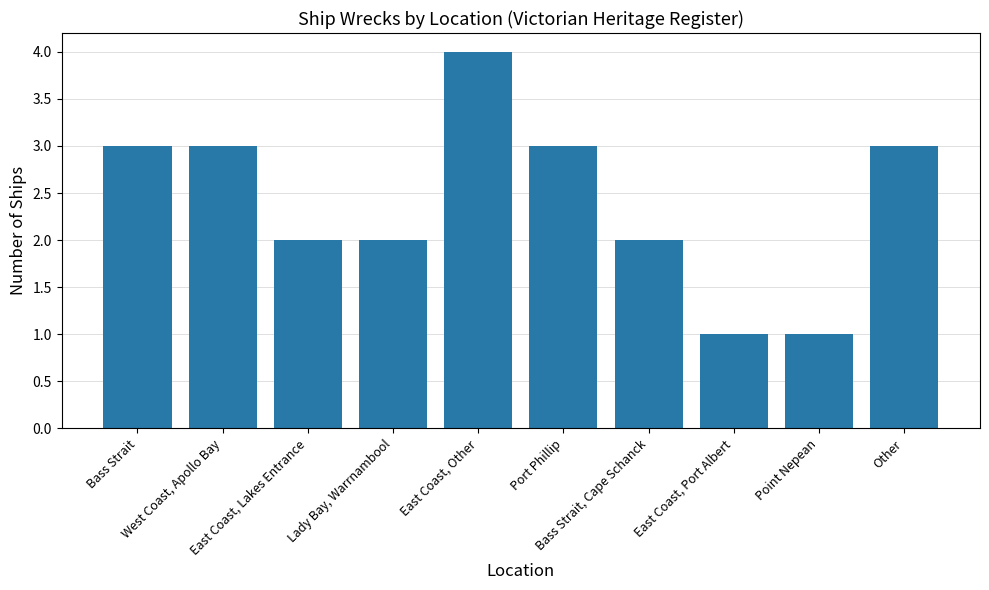

Does the chart contain any negative values?

No